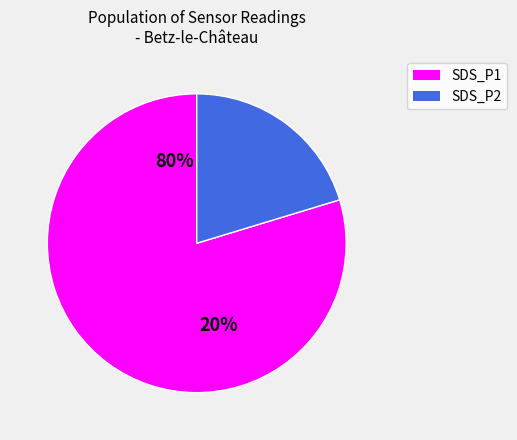

Is the sum of SDS_P2 and SDS_P1 greater than half?

Yes